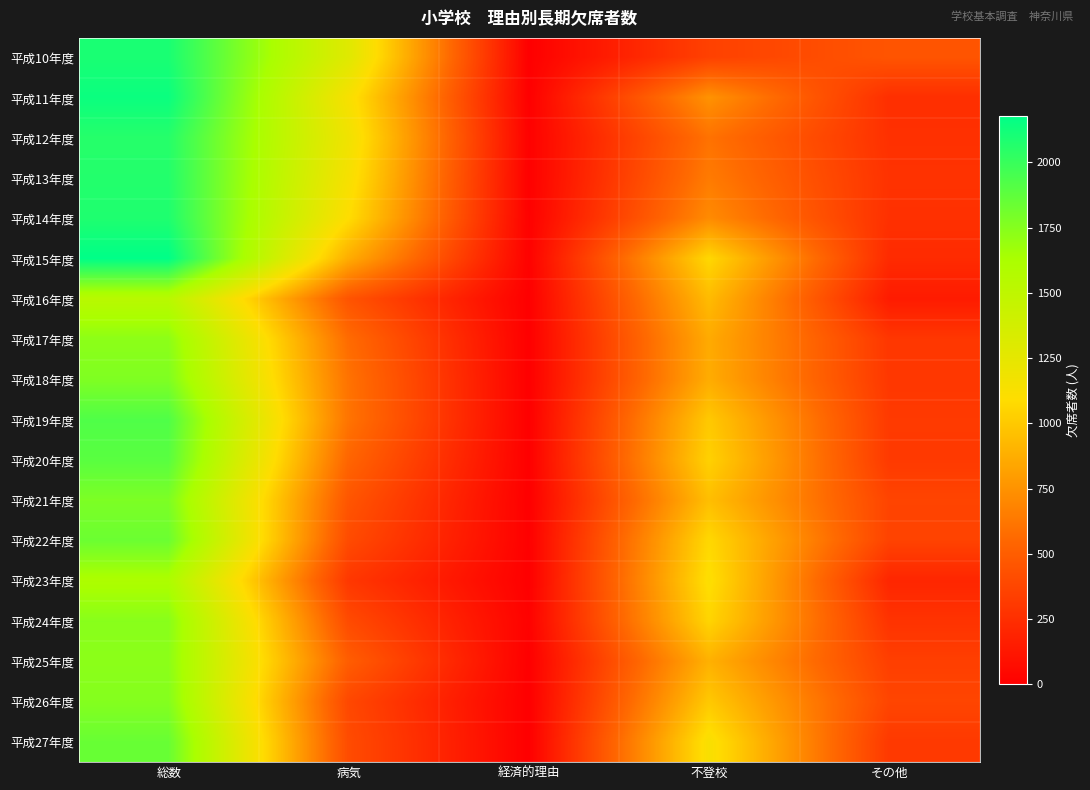

What is the total value across all series at 経済的理由?

74